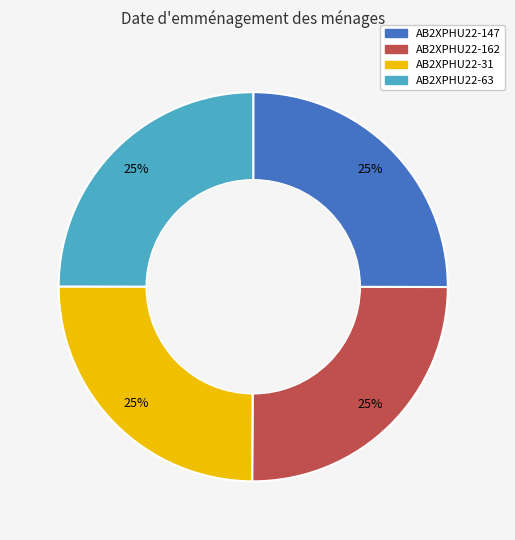

Does any single category account for the majority?

No